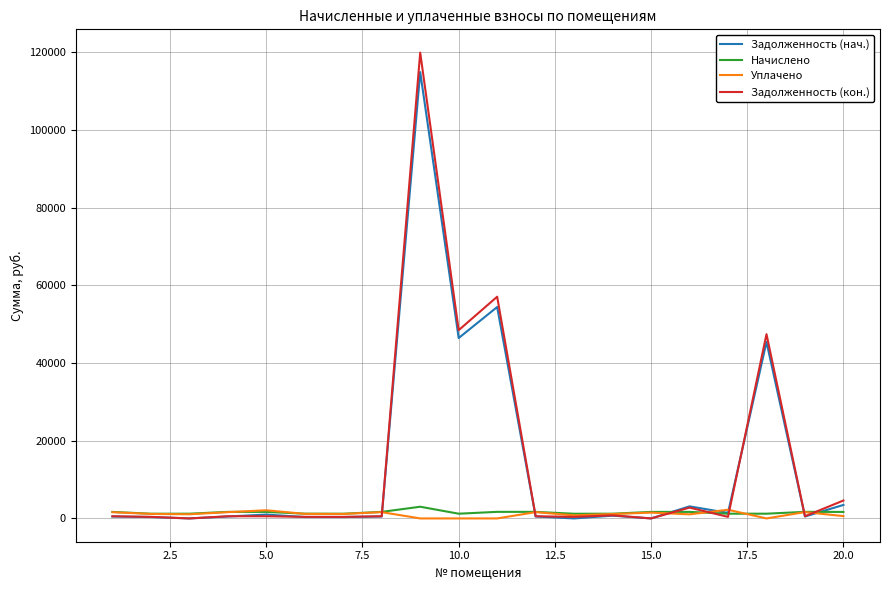

How many lines are shown in the chart?

4